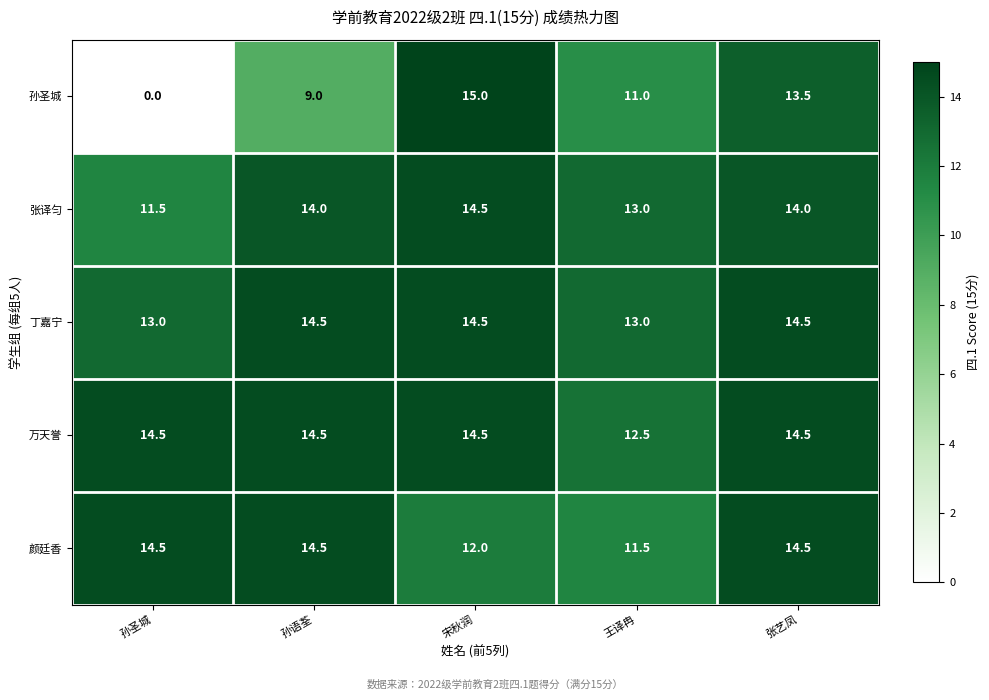

Reading left to right, list all the values displayed in this chart.

孙圣城: 孙圣城=0.0	孙语荃=9.0	宋秋润=15.0	王译冉=11.0	张艺凤=13.5
张译匀: 孙圣城=11.5	孙语荃=14.0	宋秋润=14.5	王译冉=13.0	张艺凤=14.0
丁嘉宁: 孙圣城=13.0	孙语荃=14.5	宋秋润=14.5	王译冉=13.0	张艺凤=14.5
万天誉: 孙圣城=14.5	孙语荃=14.5	宋秋润=14.5	王译冉=12.5	张艺凤=14.5
颜廷香: 孙圣城=14.5	孙语荃=14.5	宋秋润=12.0	王译冉=11.5	张艺凤=14.5